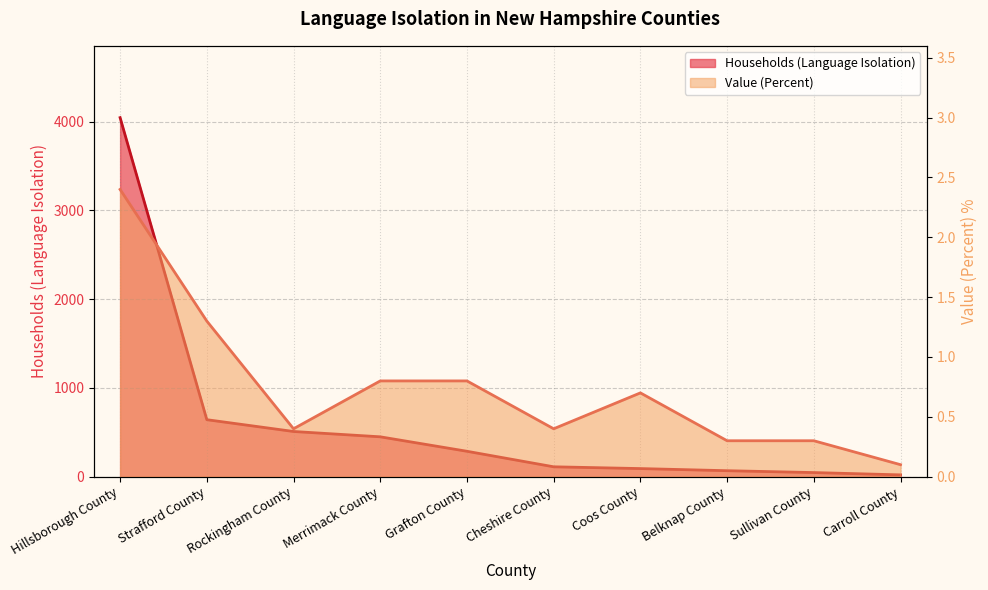

At which category does Value (Percent) reach its first local peak?

Coos County